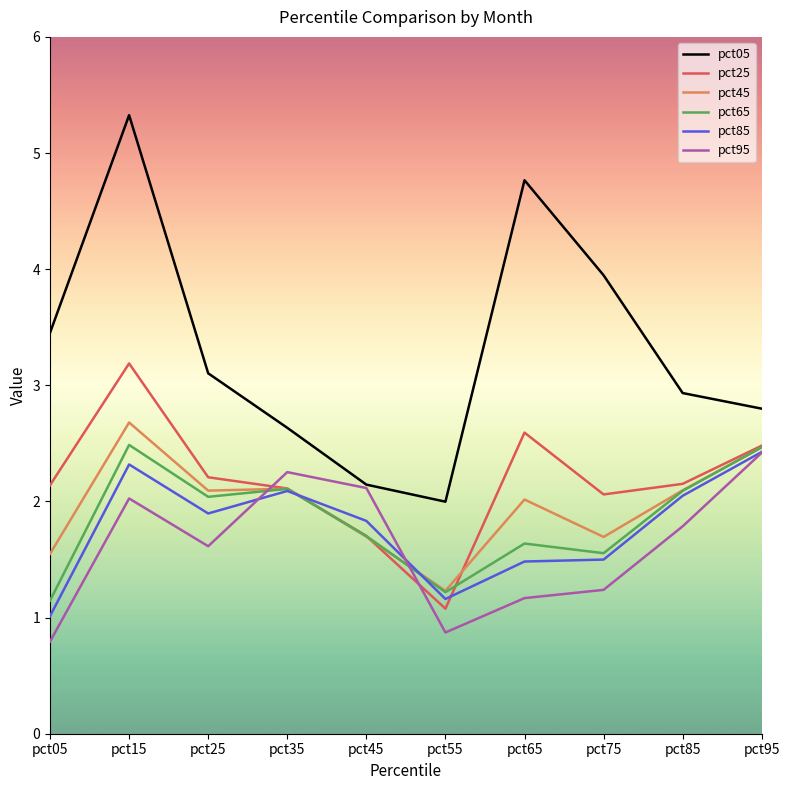

What value does the pct65 series have at pct95?

2.5